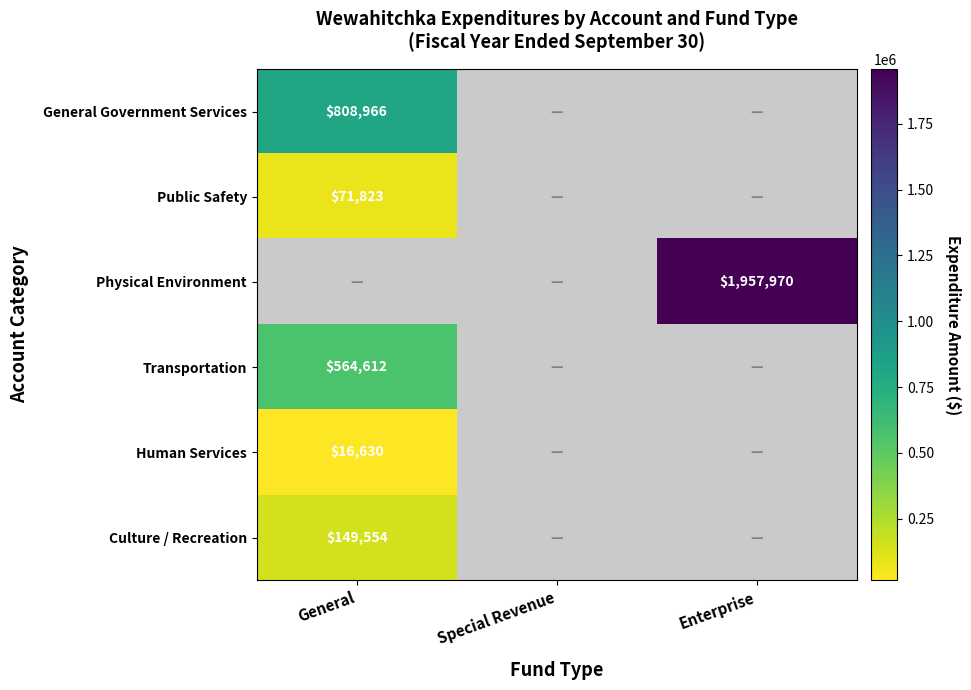

Where is Human Services nearest to the value 8315?

General